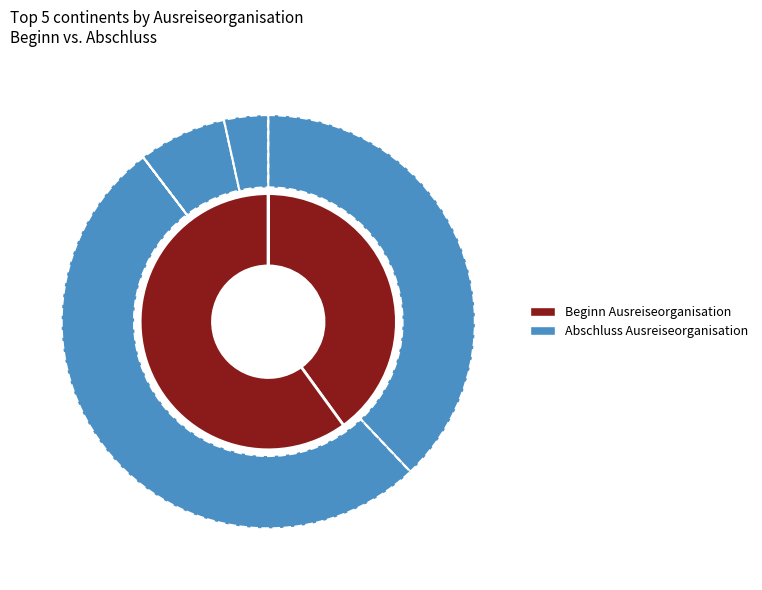

Between Europa and Herkunft unbekannt, which series saw the biggest shift?

Beginn Ausreiseorganisation